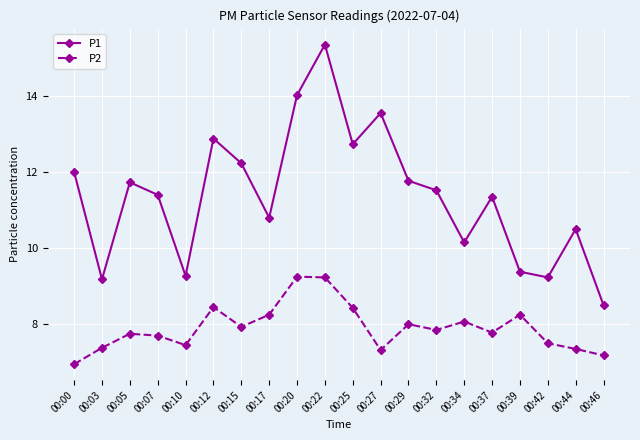

Which series has the largest total across all categories?

P1